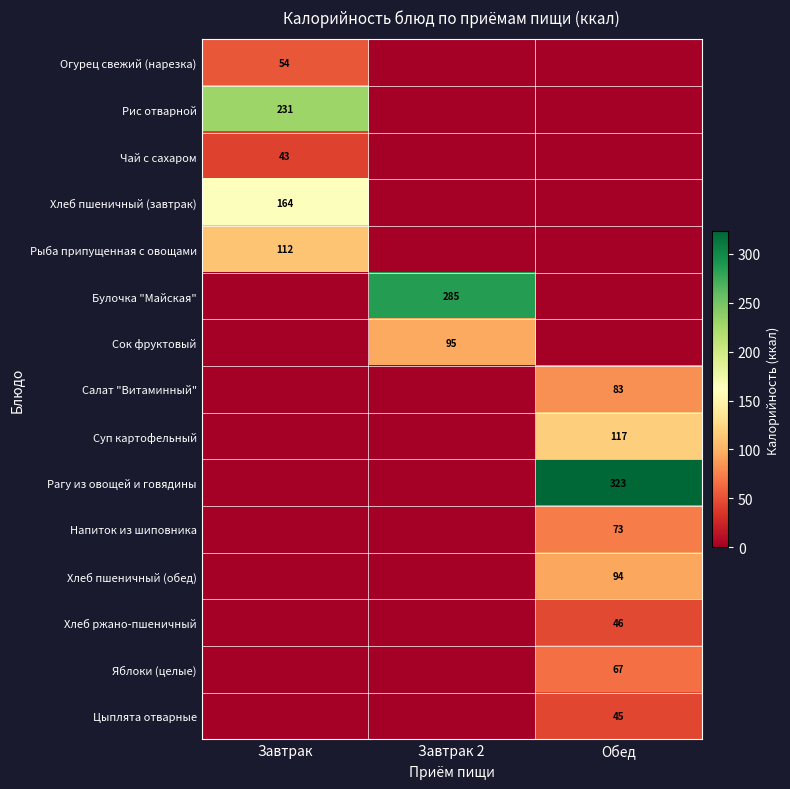

The value of Огурец свежий (нарезка) at Завтрак is 54. True or false?

True